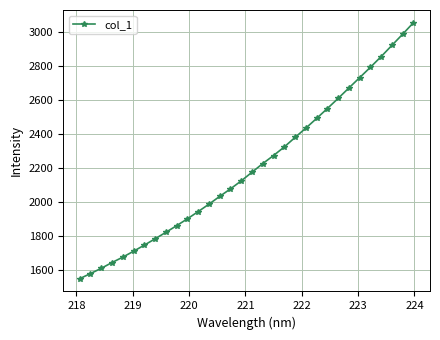

What is the sum of all values?

70522.0